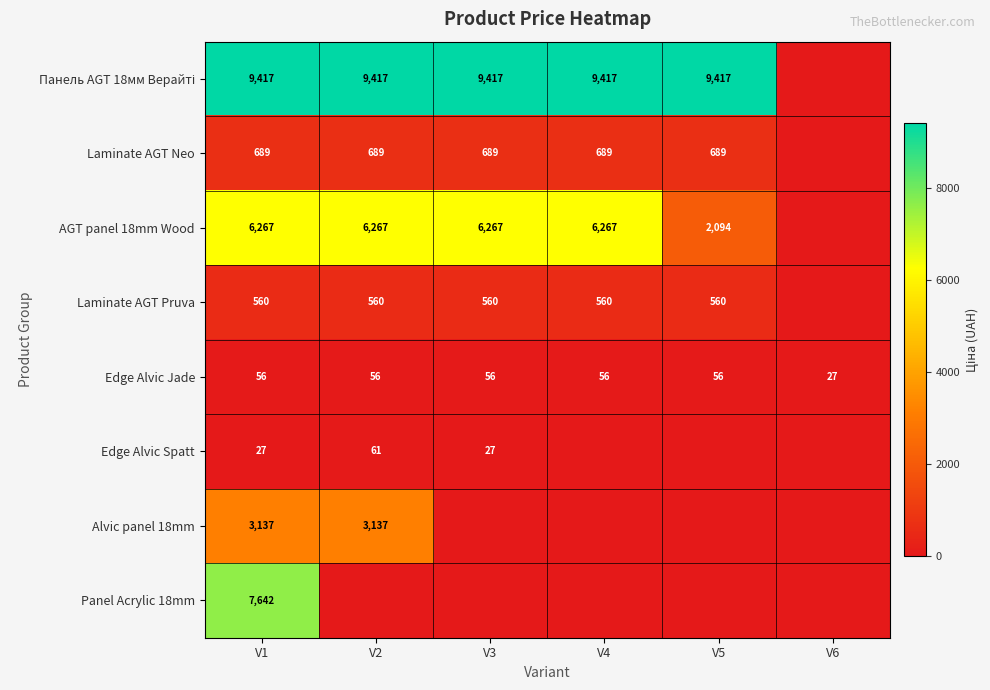

What is the spread (max minus min) of values at V4?

9416.9